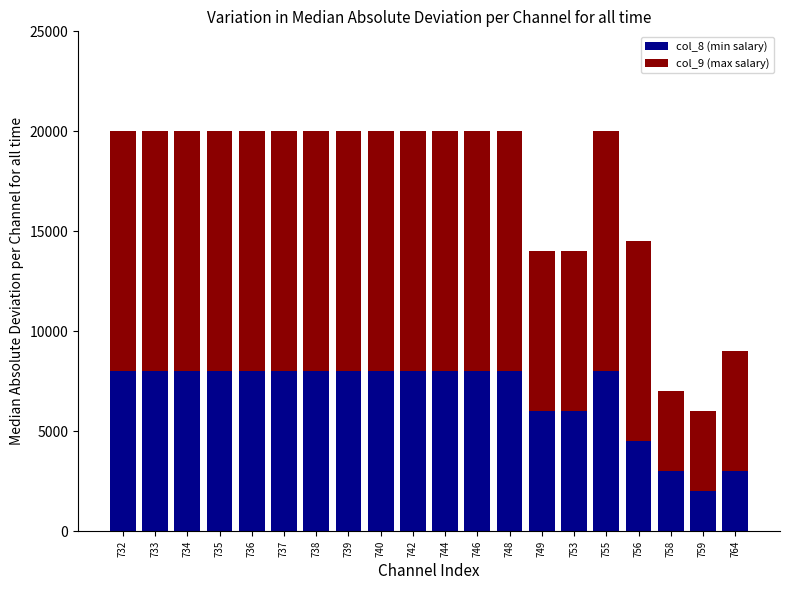

At which label is col_8 (min salary) closest to 5000?

756